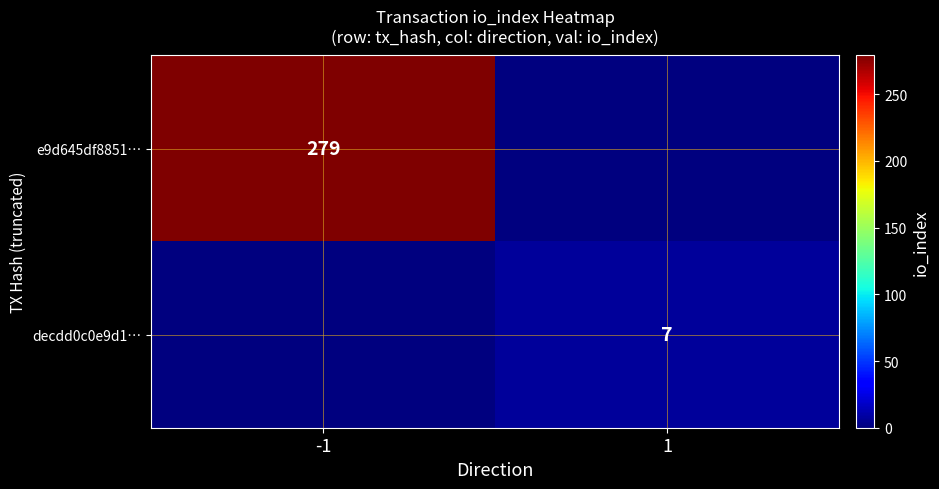

Is it true that e9d645df8851… equals 279 at -1?

True